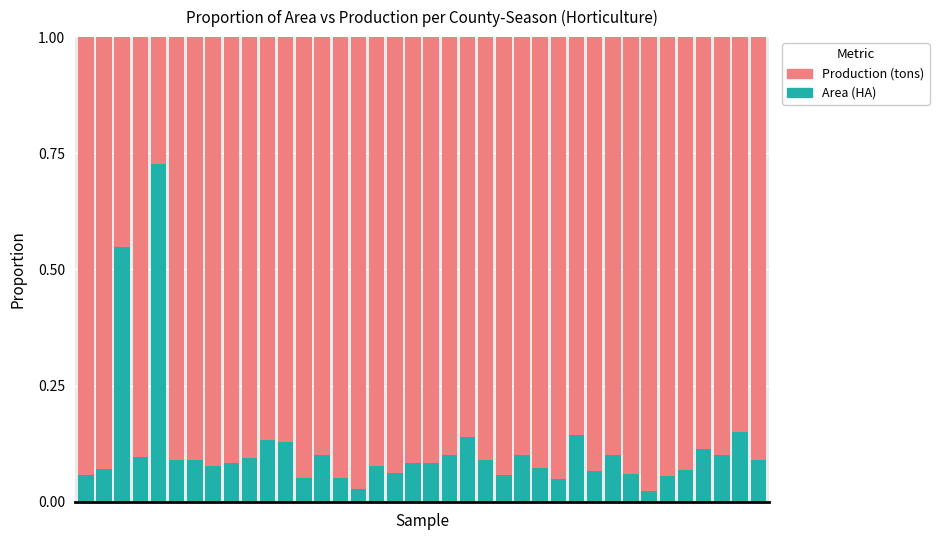

What are all the series names shown in the legend?

Production (tons), Area (HA)